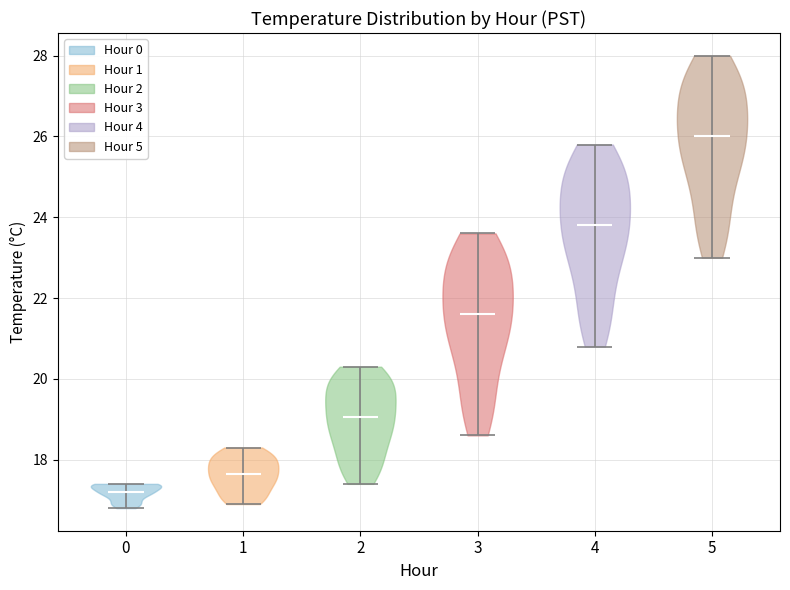

Which violin has the highest median line?

5